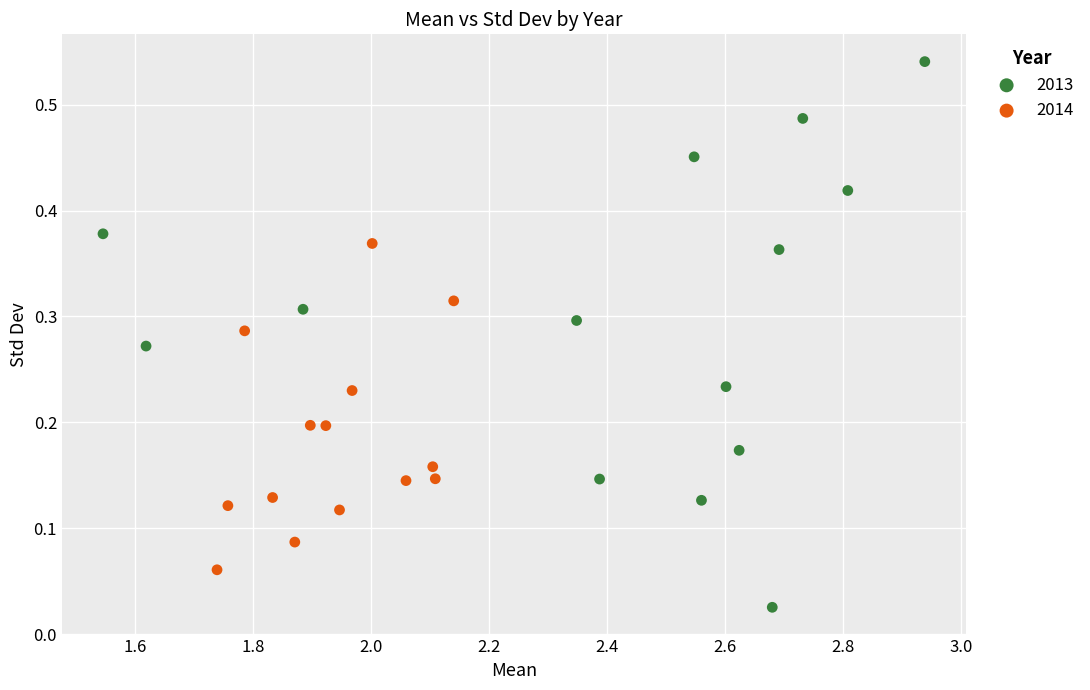

Which series has the widest spread of Y values?

2013